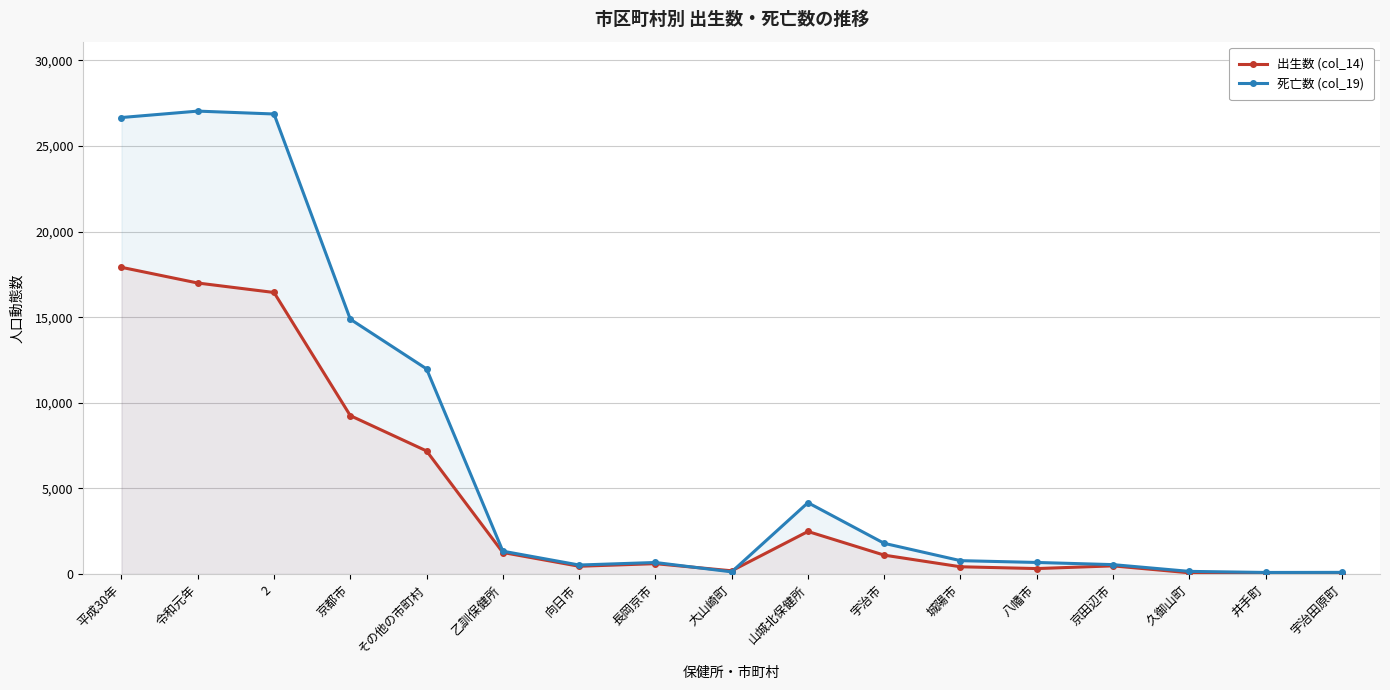

Which series has the largest total across all categories?

死亡数 (col_19)